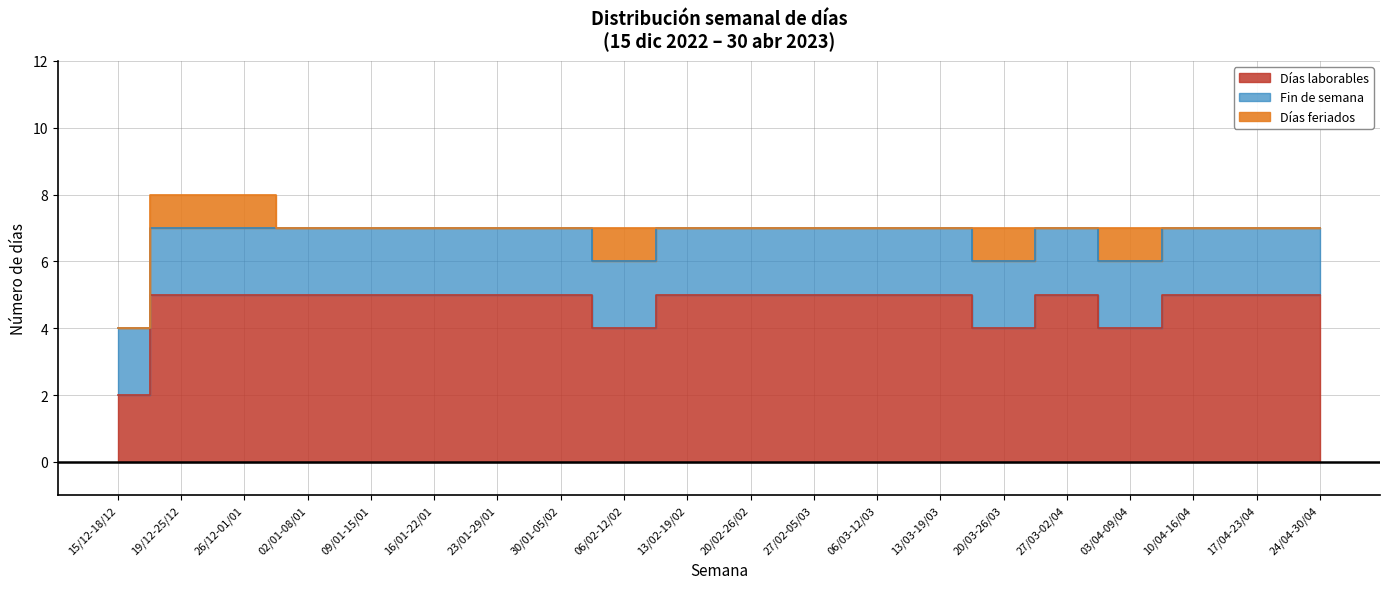

Between 27/03-02/04 and 27/02-05/03, which is larger?

27/03-02/04